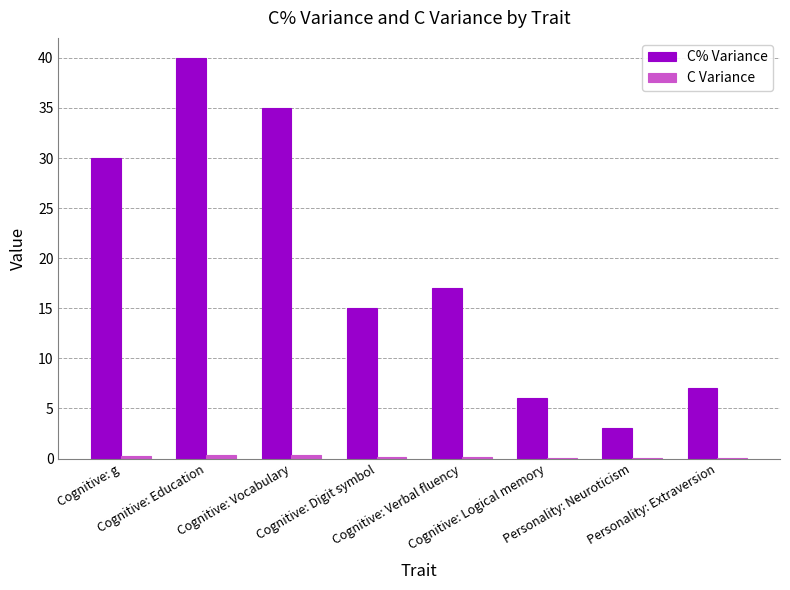

What is the maximum value for C% Variance?

40.0